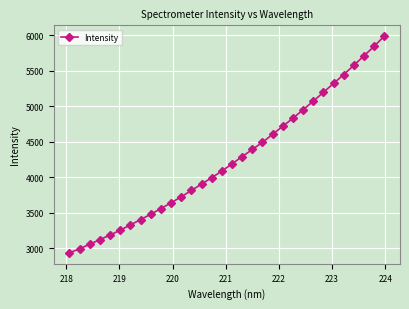

What is the greatest value displayed?

5987.4